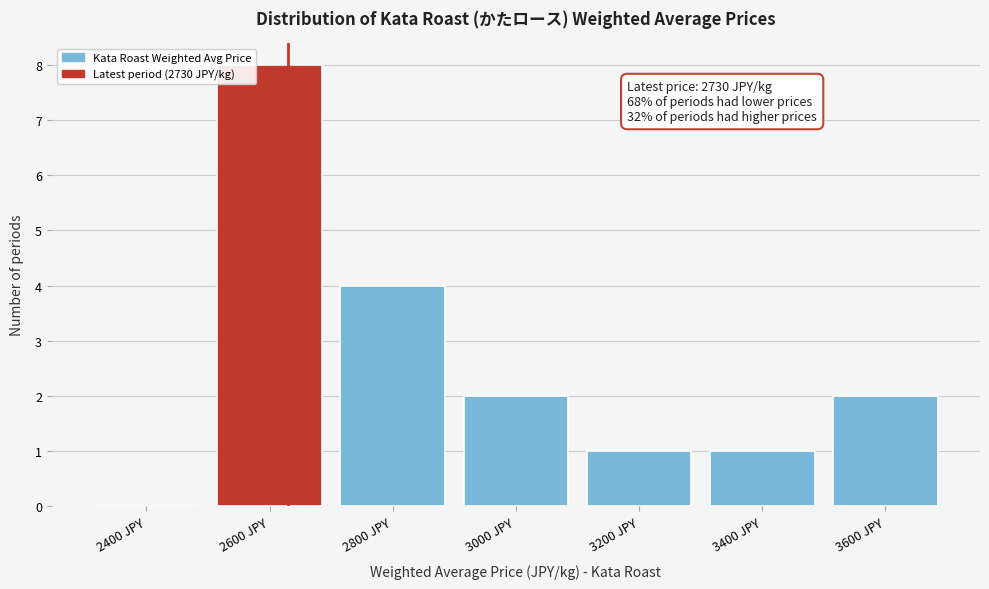

Reading left to right, list all the values displayed in this chart.

2400 JPY=0	2600 JPY=8	2800 JPY=4	3000 JPY=2	3200 JPY=1	3400 JPY=1	3600 JPY=2